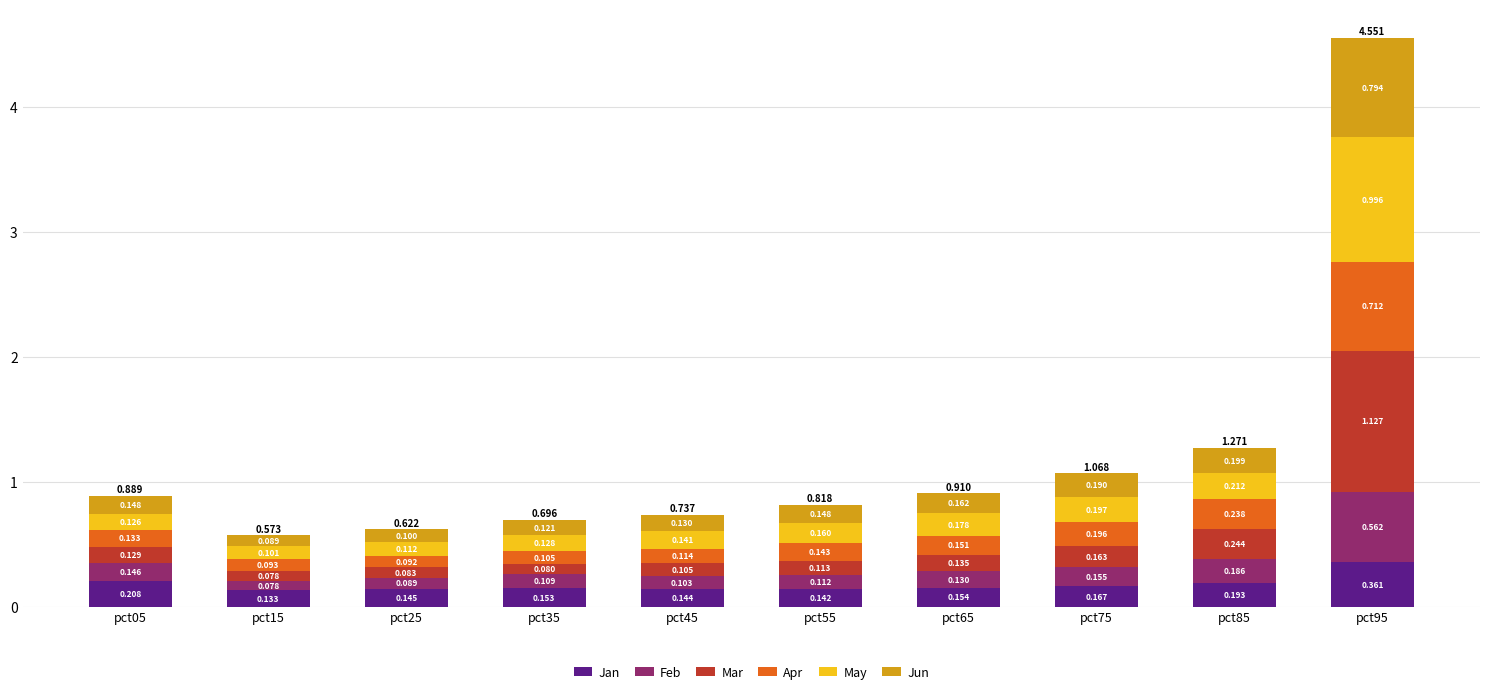

List the labels in order of Mar value, smallest first.

pct15, pct35, pct25, pct45, pct55, pct05, pct65, pct75, pct85, pct95